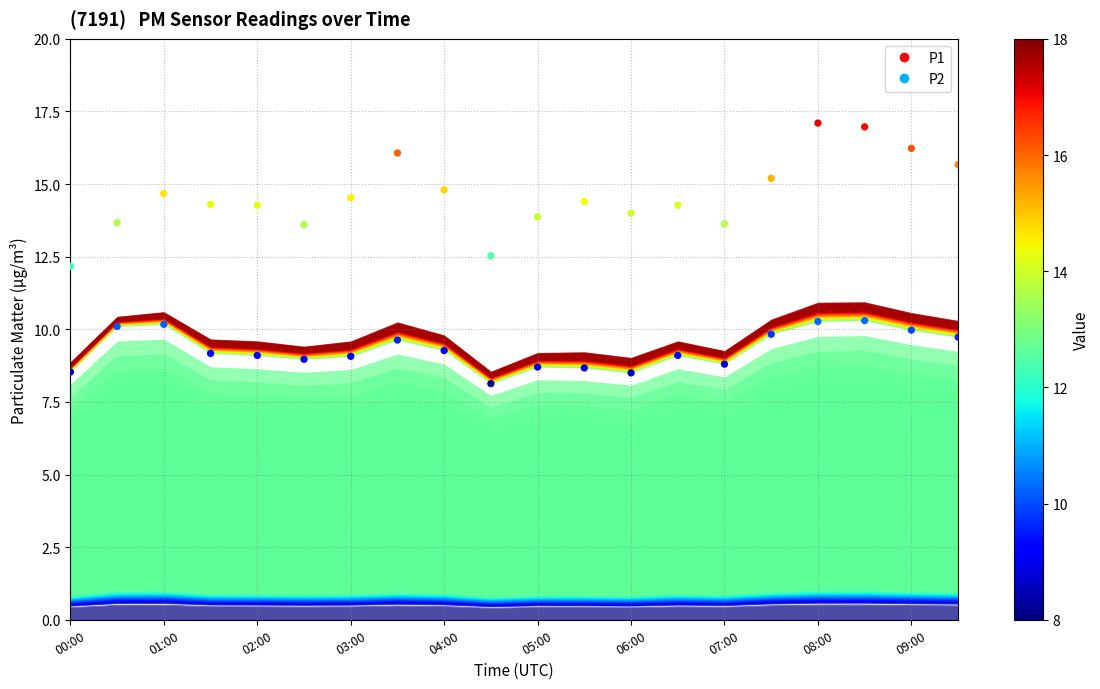

Which series reaches the minimum Y coordinate?

P2